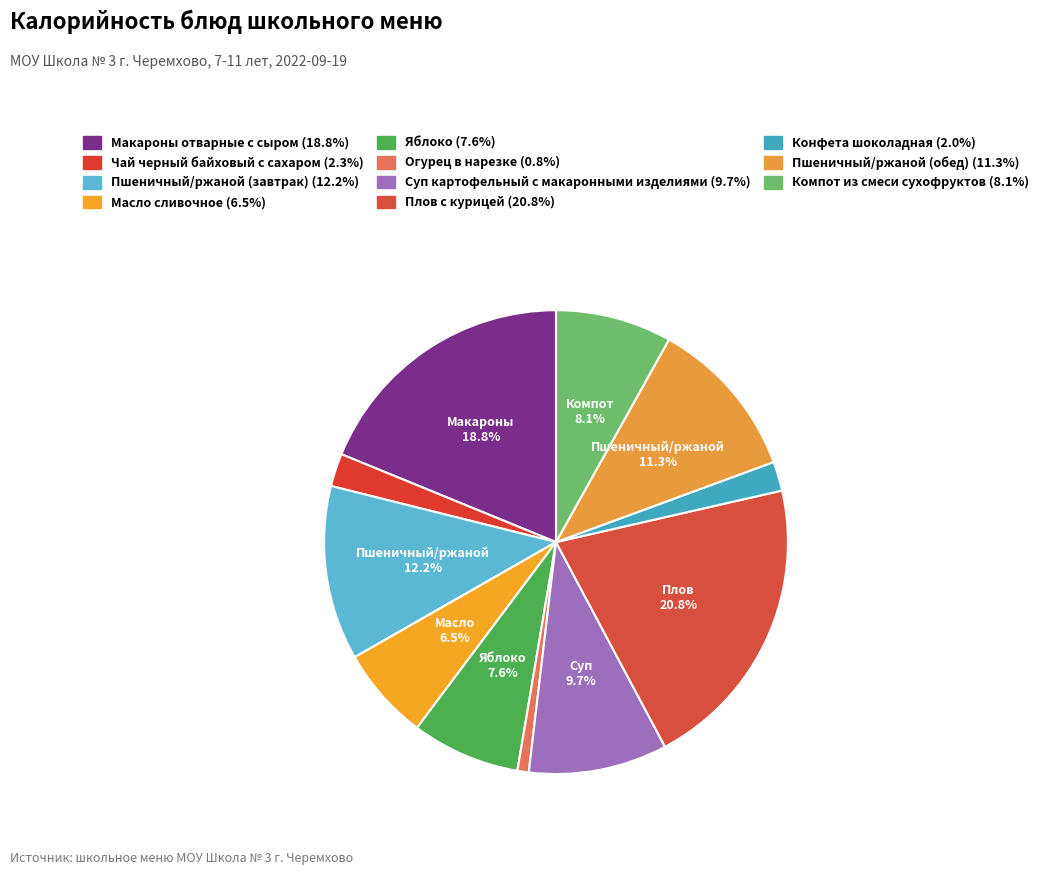

Is there a majority slice in this chart?

No